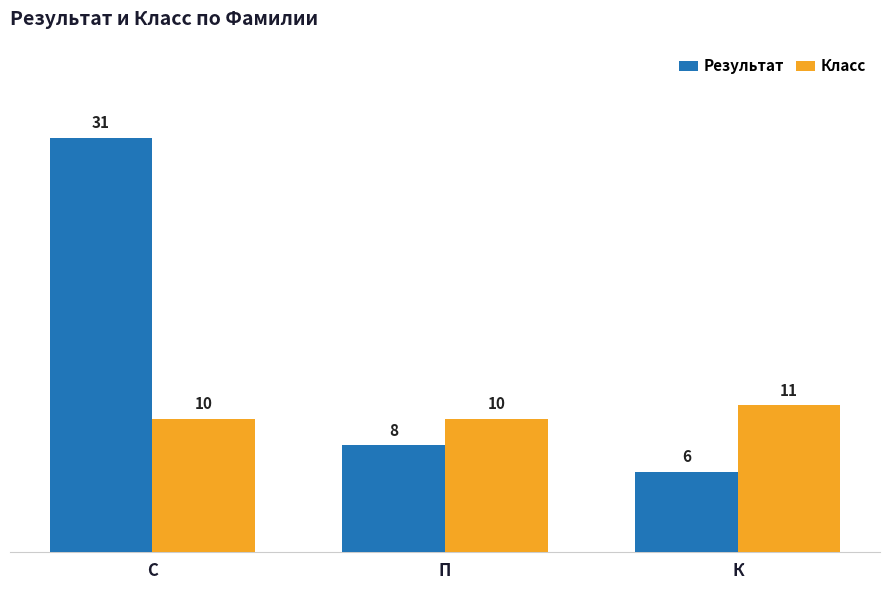

What is the total value across all series at С?

41